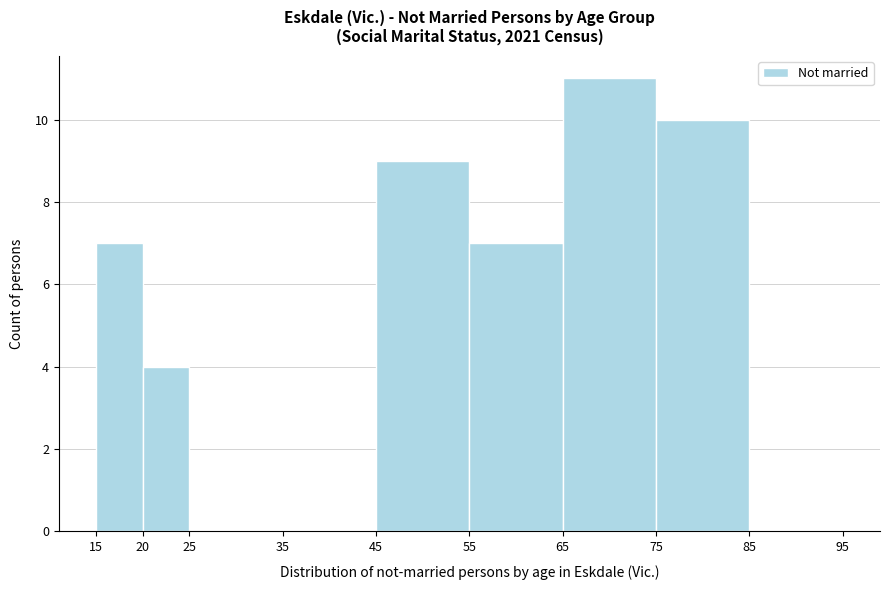

Which range on the x-axis has the tallest bar?

65 to 75